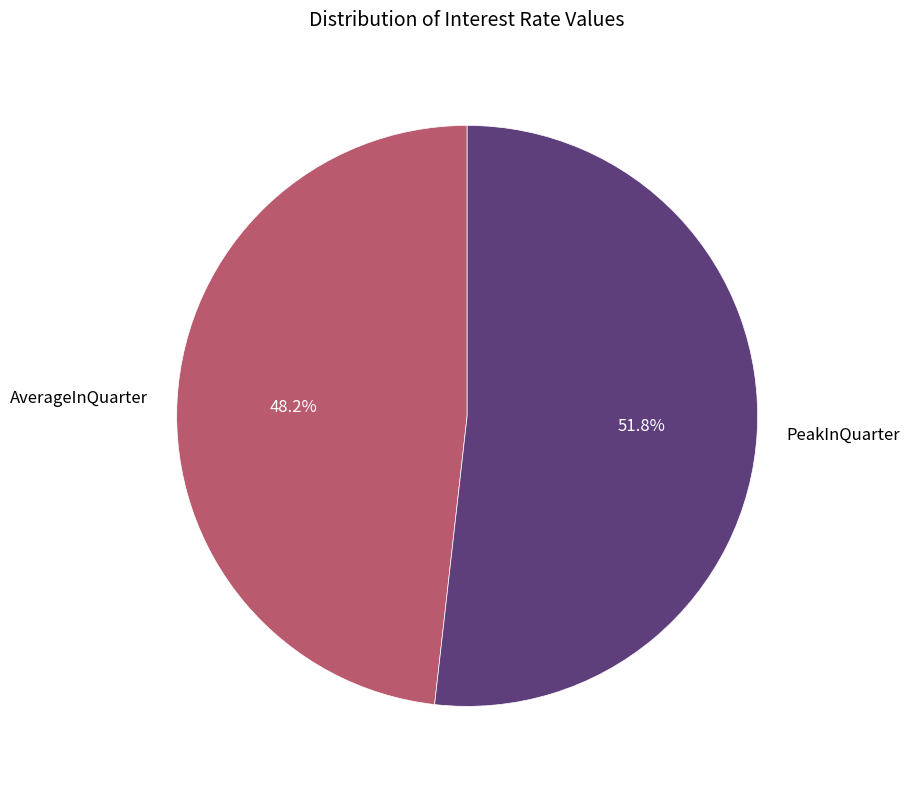

What percentage is the PeakInQuarter slice, to the nearest percent?

52%